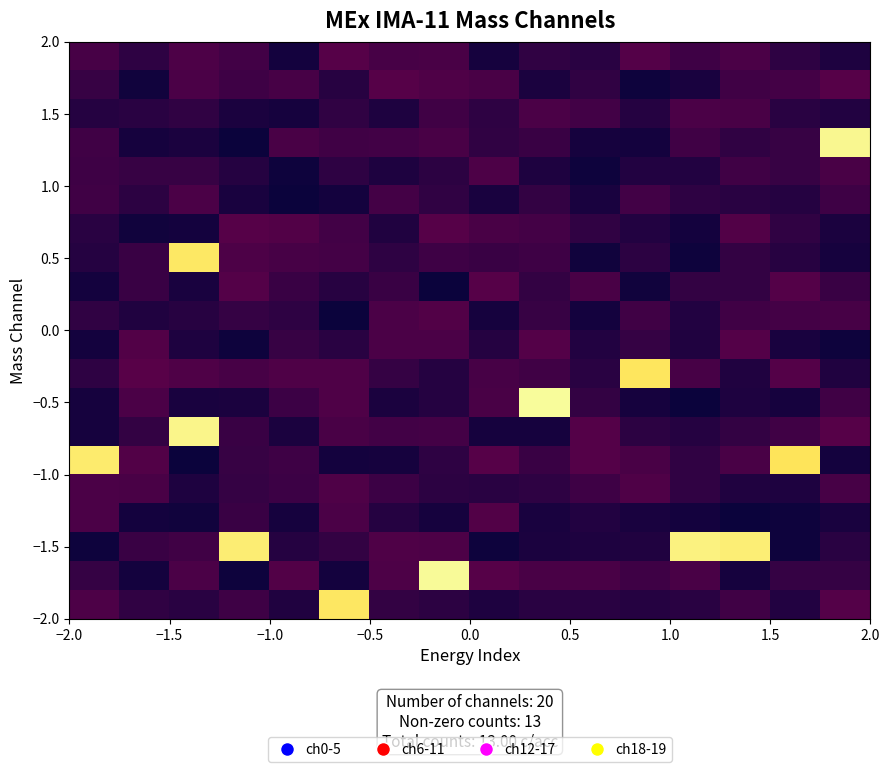

Rank the categories by Mass Channel 17 value from lowest to highest.

0, 1, 2, 4, 5, 6, 7, 8, 9, 10, 11, 14, 15, 3, 12, 13